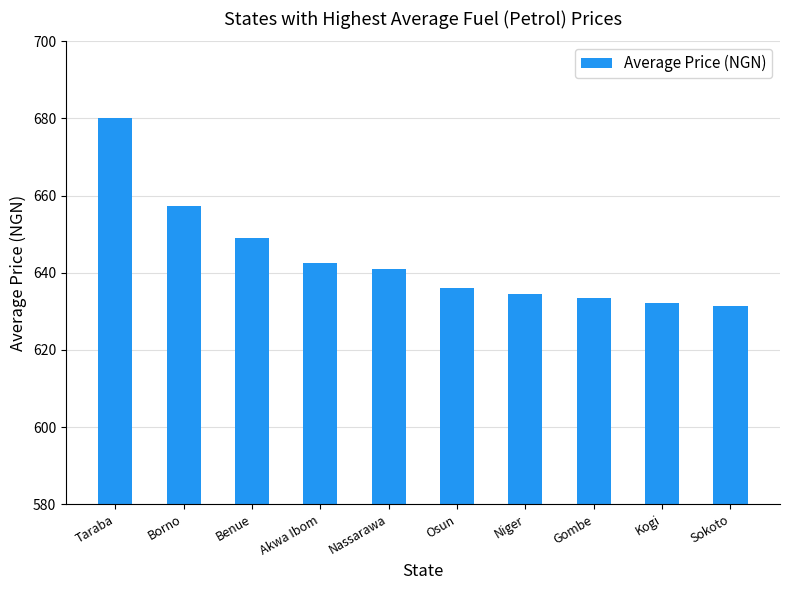

Count the number of categories in the chart.

10